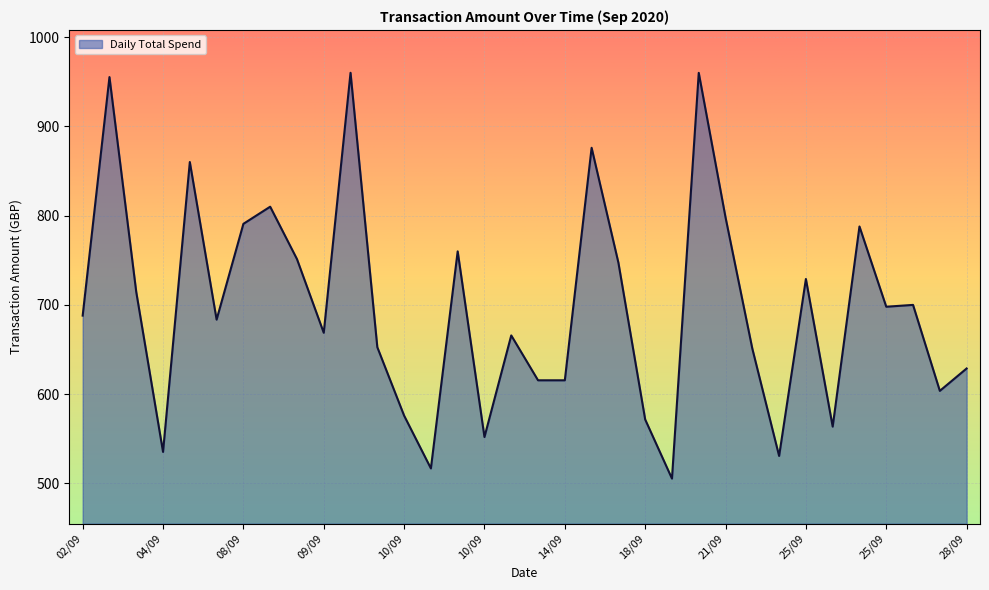

What is the average value?

697.7